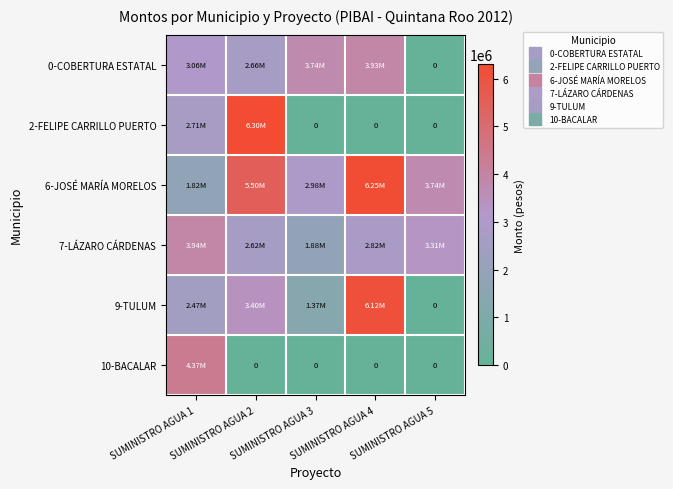

Is it true that 10-BACALAR equals 0 at SUMINISTRO AGUA 3?

True